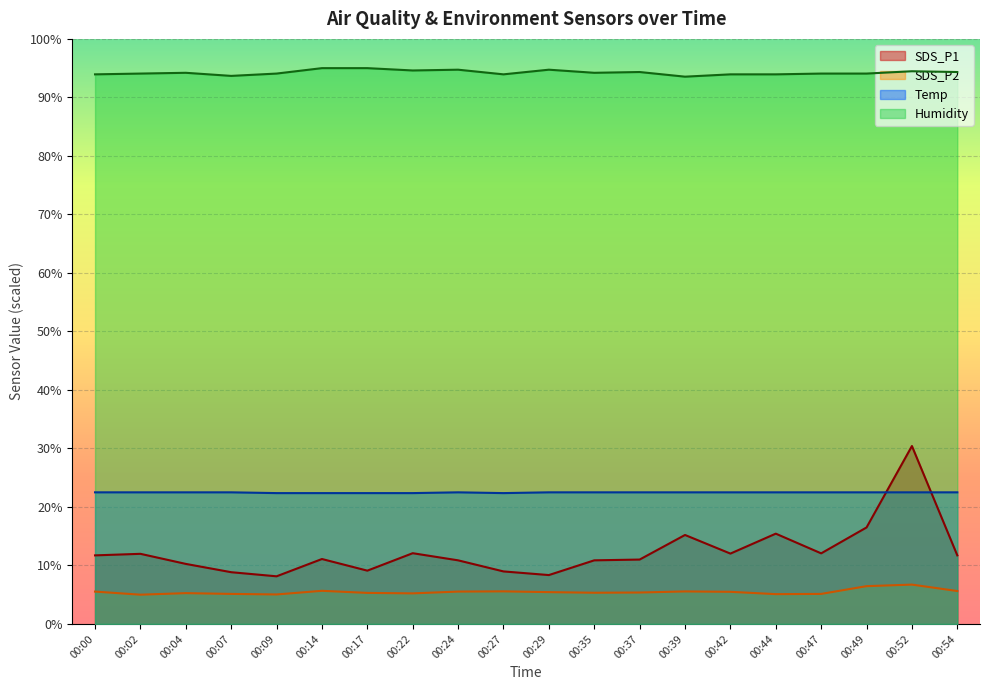

Is it true that SDS_P2 equals 6.5 at 00:49?

True